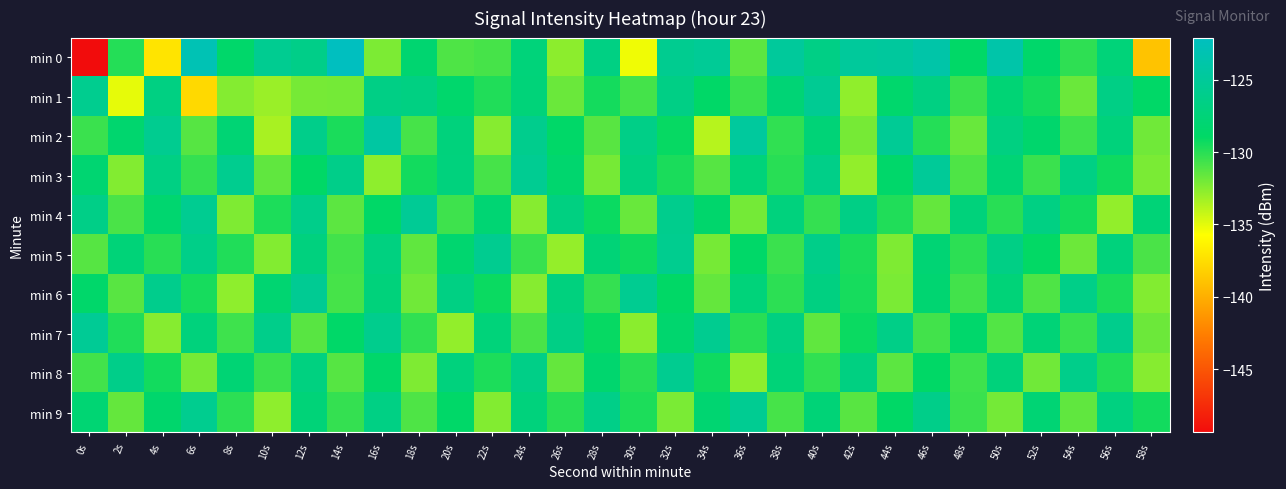

Reading right to left, list all the values displayed in this chart.

min 0: 58s=-138.9	56s=-127.4	54s=-130.2	52s=-128.5	50s=-123.8	48s=-128.8	46s=-123.9	44s=-124.7	42s=-124.8	40s=-126.5	38s=-124.8	36s=-131.4	34s=-125.3	32s=-125.7	30s=-135.3	28s=-126.7	26s=-132.7	24s=-127.4	22s=-130.8	20s=-131.0	18s=-128.1	16s=-132.3	14s=-122.1	12s=-126.2	10s=-125.6	8s=-128.6	6s=-123.0	4s=-137.2	2s=-129.9	0s=-149.4
min 1: 58s=-128.8	56s=-126.5	54s=-131.8	52s=-129.5	50s=-127.8	48s=-130.5	46s=-126.8	44s=-128.5	42s=-132.8	40s=-125.5	38s=-127.8	36s=-130.5	34s=-128.8	32s=-126.5	30s=-130.8	28s=-129.5	26s=-131.8	24s=-127.5	22s=-129.8	20s=-128.5	18s=-126.8	16s=-126.5	14s=-132.0	12s=-132.1	10s=-133.0	8s=-132.5	6s=-137.7	4s=-126.8	2s=-135.0	0s=-125.8
min 2: 58s=-131.9	56s=-127.3	54s=-130.6	52s=-128.4	50s=-126.8	48s=-131.7	46s=-129.9	44s=-125.3	42s=-132.1	40s=-127.6	38s=-130.2	36s=-124.7	34s=-133.8	32s=-129.1	30s=-126.4	28s=-131.3	26s=-128.7	24s=-125.9	22s=-132.5	20s=-127.2	18s=-130.8	16s=-124.3	14s=-129.6	12s=-126.1	10s=-133.4	8s=-127.8	6s=-131.2	4s=-125.7	2s=-128.3	0s=-130.5
min 3: 58s=-132.2	56s=-129.3	54s=-126.6	52s=-130.5	50s=-127.7	48s=-131.0	46s=-125.1	44s=-128.6	42s=-132.8	40s=-126.3	38s=-130.0	36s=-127.4	34s=-131.2	32s=-129.6	30s=-126.9	28s=-132.1	26s=-128.3	24s=-125.5	22s=-130.8	20s=-127.1	18s=-129.4	16s=-132.7	14s=-126.2	12s=-128.9	10s=-131.5	8s=-125.8	6s=-130.3	4s=-126.7	2s=-132.4	0s=-128.1
min 4: 58s=-127.6	56s=-132.8	54s=-129.4	52s=-126.7	50s=-130.0	48s=-127.3	46s=-131.6	44s=-129.8	42s=-126.5	40s=-130.3	38s=-127.1	36s=-132.0	34s=-128.4	32s=-125.9	30s=-131.7	28s=-129.2	26s=-126.8	24s=-132.5	22s=-127.9	20s=-130.6	18s=-125.3	16s=-128.8	14s=-131.4	12s=-126.1	10s=-129.7	8s=-132.3	6s=-125.6	4s=-128.2	2s=-130.9	0s=-126.4
min 5: 58s=-130.9	56s=-127.2	54s=-131.8	52s=-129.0	50s=-126.5	48s=-130.1	46s=-127.8	44s=-132.3	42s=-129.6	40s=-126.2	38s=-130.5	36s=-128.7	34s=-132.1	32s=-125.8	30s=-129.3	28s=-127.6	26s=-132.9	24s=-130.4	22s=-125.7	20s=-128.2	18s=-131.5	16s=-126.9	14s=-130.7	12s=-127.0	10s=-132.4	8s=-129.8	6s=-126.3	4s=-130.0	2s=-127.5	0s=-131.2
min 6: 58s=-132.4	56s=-129.6	54s=-126.3	52s=-131.0	50s=-127.5	48s=-130.7	46s=-128.0	44s=-132.2	42s=-129.5	40s=-126.8	38s=-130.1	36s=-127.4	34s=-131.6	32s=-128.9	30s=-125.6	28s=-130.3	26s=-127.0	24s=-132.5	22s=-129.2	20s=-126.7	18s=-131.9	16s=-127.3	14s=-130.8	12s=-125.4	10s=-128.1	8s=-132.7	6s=-129.5	4s=-126.0	2s=-131.3	0s=-128.6
min 7: 58s=-131.8	56s=-126.0	54s=-130.4	52s=-127.6	50s=-131.1	48s=-128.5	46s=-130.7	44s=-126.4	42s=-129.2	40s=-131.5	38s=-126.8	36s=-130.0	34s=-125.7	32s=-128.3	30s=-132.6	28s=-129.1	26s=-126.5	24s=-130.9	22s=-127.4	20s=-132.8	18s=-130.2	16s=-125.9	14s=-128.7	12s=-131.3	10s=-126.1	8s=-130.6	6s=-127.2	4s=-132.5	2s=-129.8	0s=-125.3
min 8: 58s=-132.5	56s=-129.8	54s=-126.1	52s=-131.9	50s=-127.3	48s=-130.6	46s=-128.9	44s=-131.4	42s=-126.8	40s=-130.2	38s=-127.5	36s=-132.7	34s=-129.3	32s=-125.7	30s=-130.0	28s=-128.3	26s=-131.6	24s=-126.4	22s=-129.7	20s=-127.1	18s=-132.3	16s=-128.6	14s=-131.2	12s=-126.9	10s=-130.5	8s=-127.8	6s=-132.1	4s=-129.4	2s=-126.2	0s=-130.7
min 9: 58s=-129.4	56s=-126.9	54s=-131.5	52s=-127.8	50s=-132.0	48s=-130.5	46s=-126.2	44s=-128.9	42s=-131.3	40s=-127.6	38s=-130.8	36s=-125.5	34s=-128.0	32s=-132.2	30s=-129.7	28s=-126.3	26s=-130.0	24s=-127.2	22s=-132.4	20s=-128.7	18s=-131.0	16s=-126.6	14s=-130.3	12s=-127.5	10s=-132.7	8s=-130.1	6s=-125.8	4s=-128.4	2s=-131.6	0s=-127.9